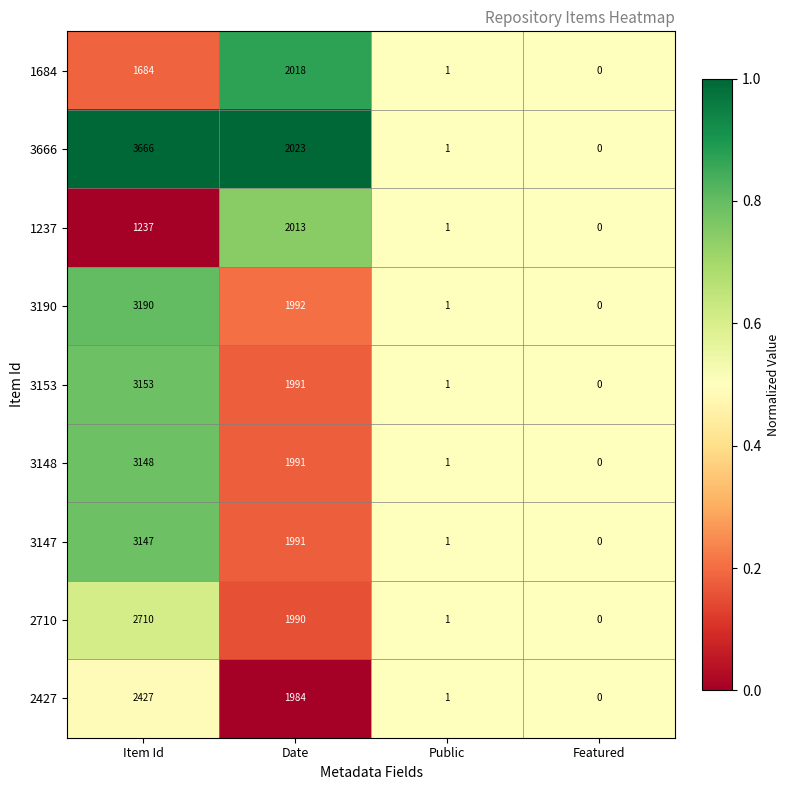

What is the difference between the 2427 values at Item Id and Public?

2426